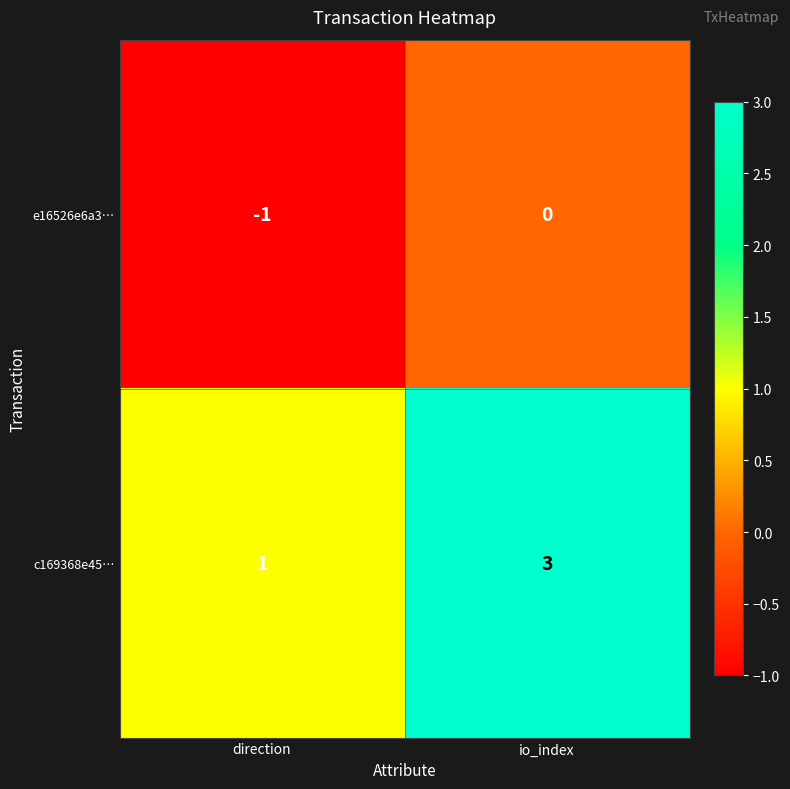

Reading right to left, transcribe all the data shown in this chart.

e16526e6a3…: 0	-1
c169368e45…: 3	1